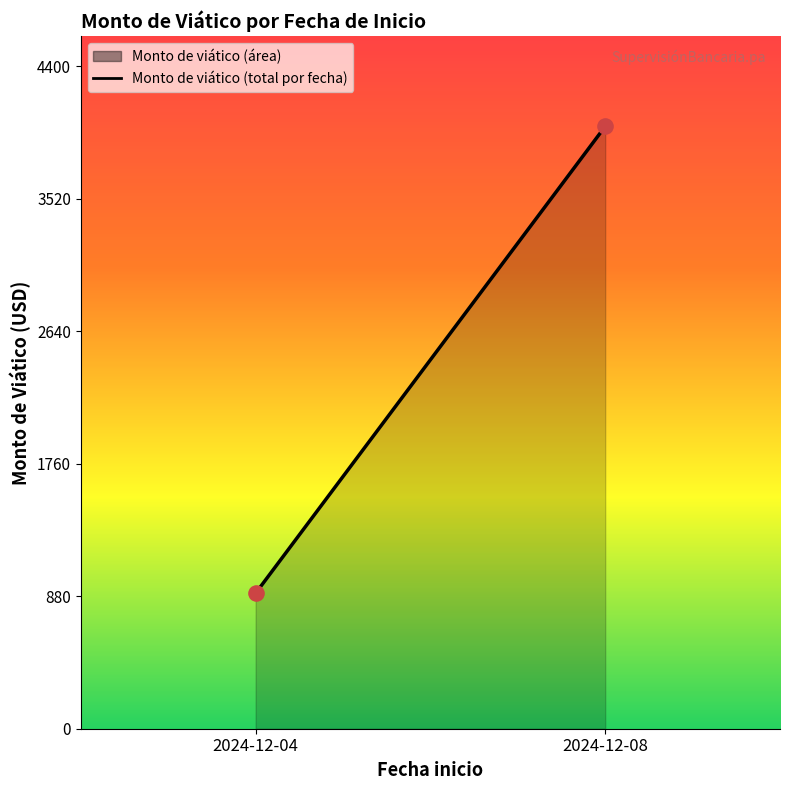

What is the average Y value?

2450